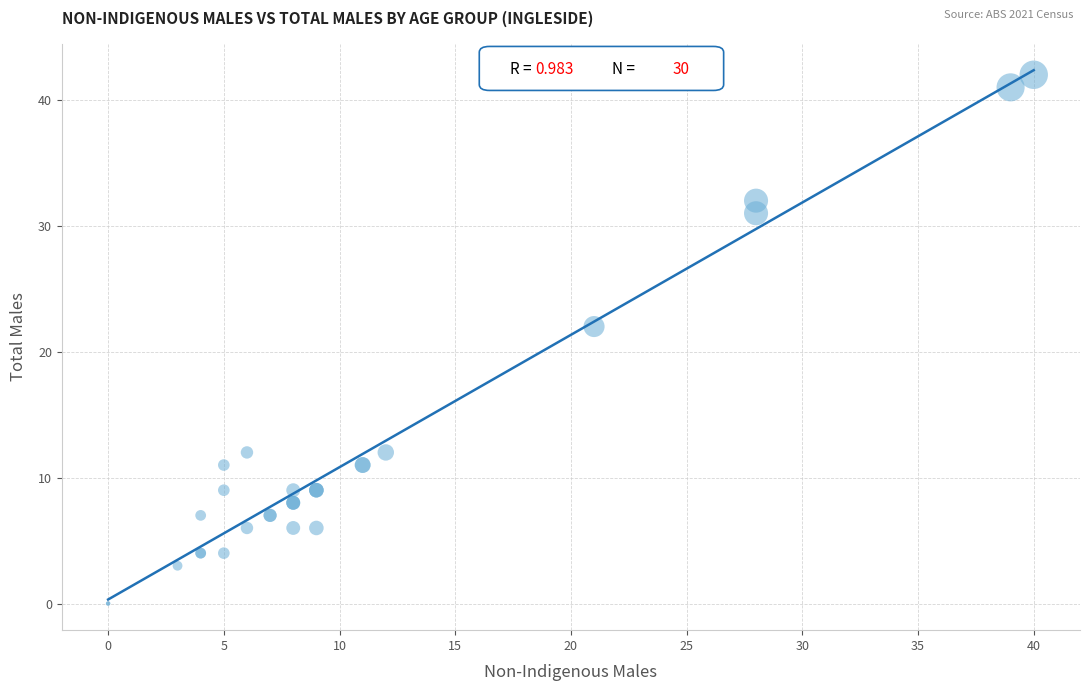

What Y value in the scatter plot is closest to 21?

22